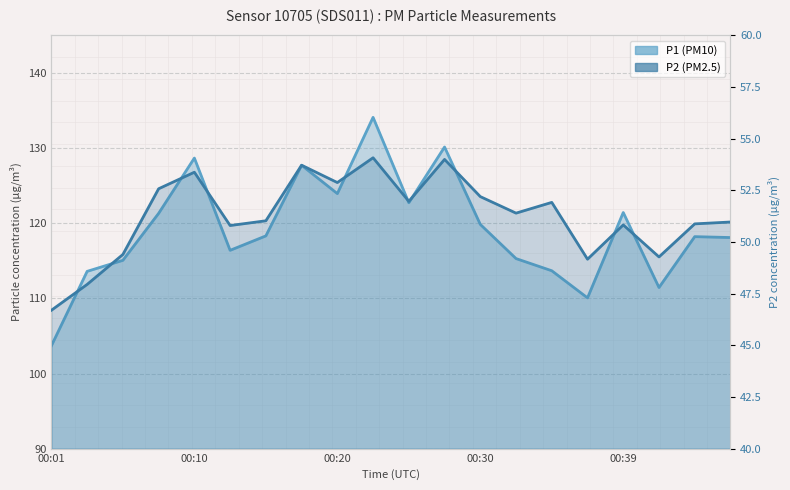

The value of P2 (PM2.5) at 00:39 is 50.8. True or false?

True